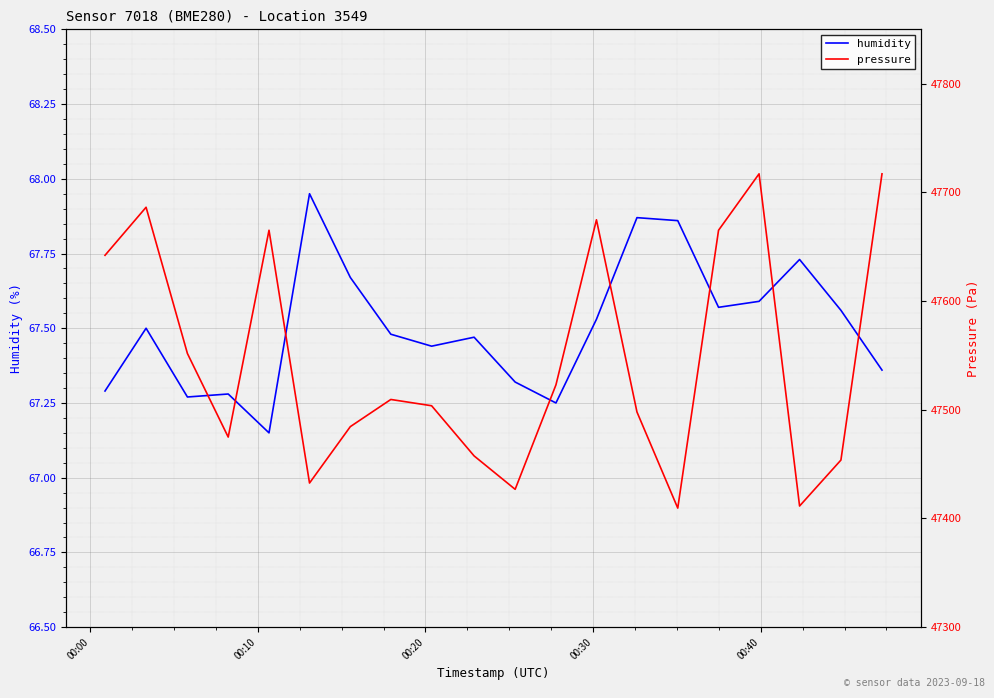

List the series in order of their overall mean, highest first.

pressure, humidity